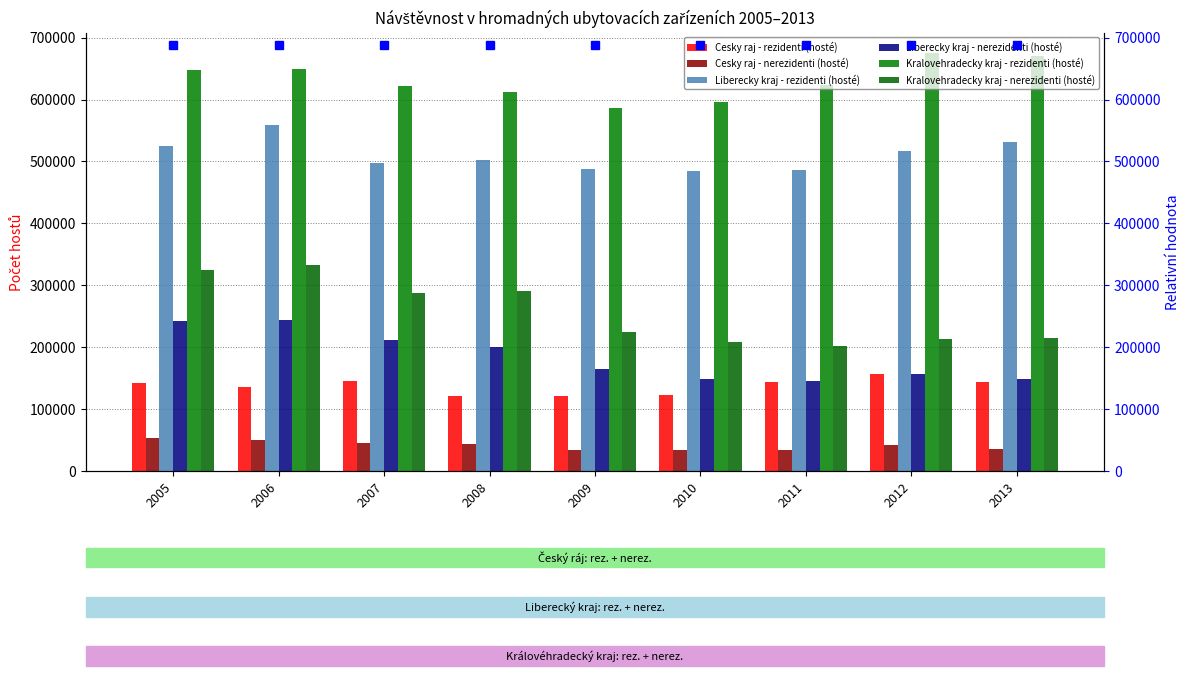

At which label does Kralovehradecky kraj - rezidenti (hosté) reach its minimum?

2009